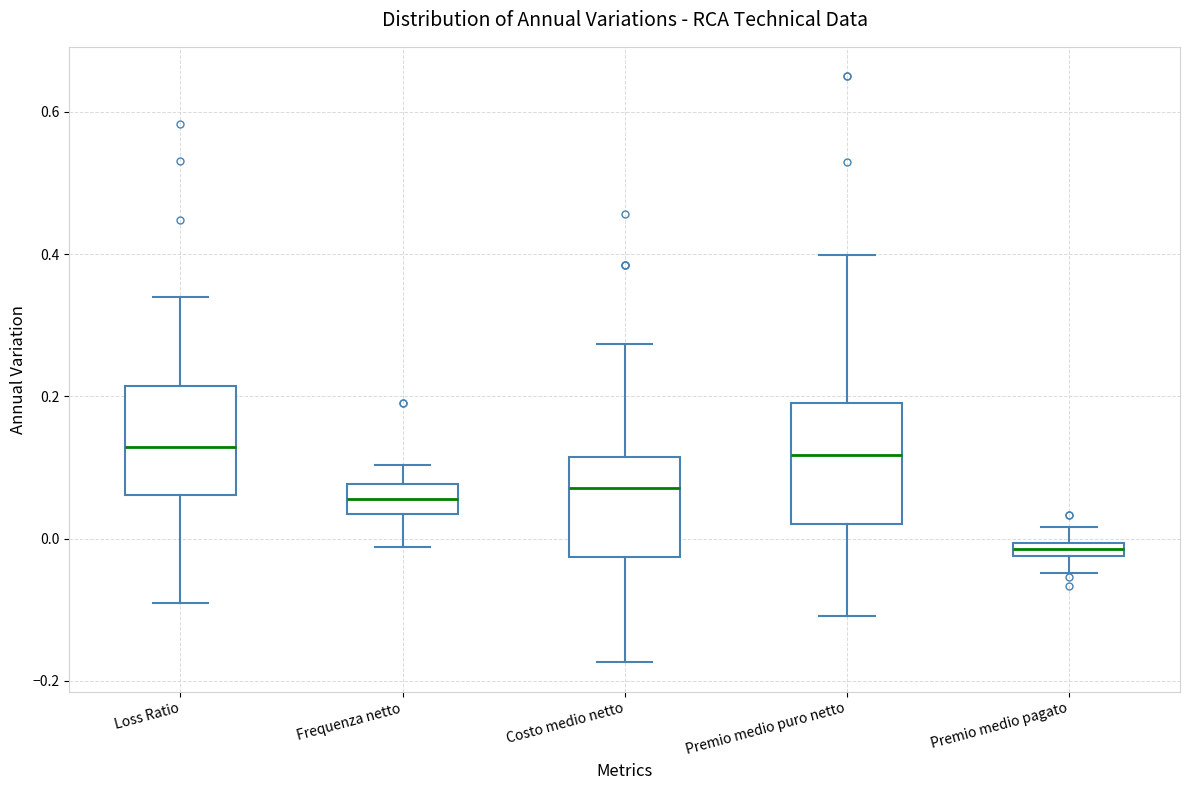

Where is the upper edge of the box for Loss Ratio on the y-axis? The values are not printed on the chart, so give them approximately, as read against the axis.

0.22